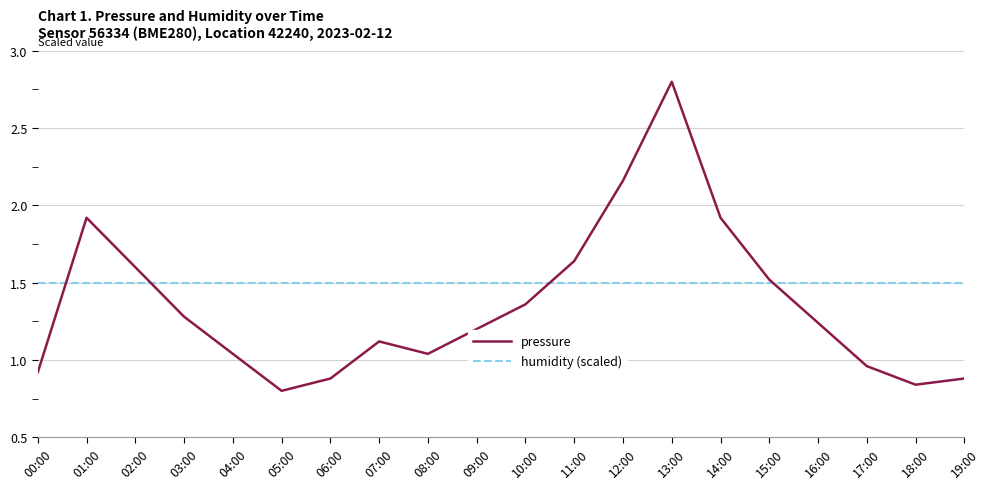

Rank the series by their average value, from lowest to highest.

pressure, humidity (scaled)